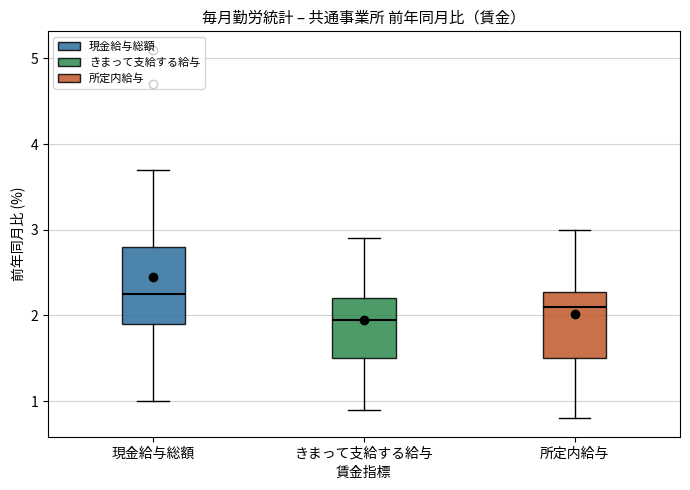

Comparing the boxes themselves (not the whiskers), which one is the tallest?

現金給与総額